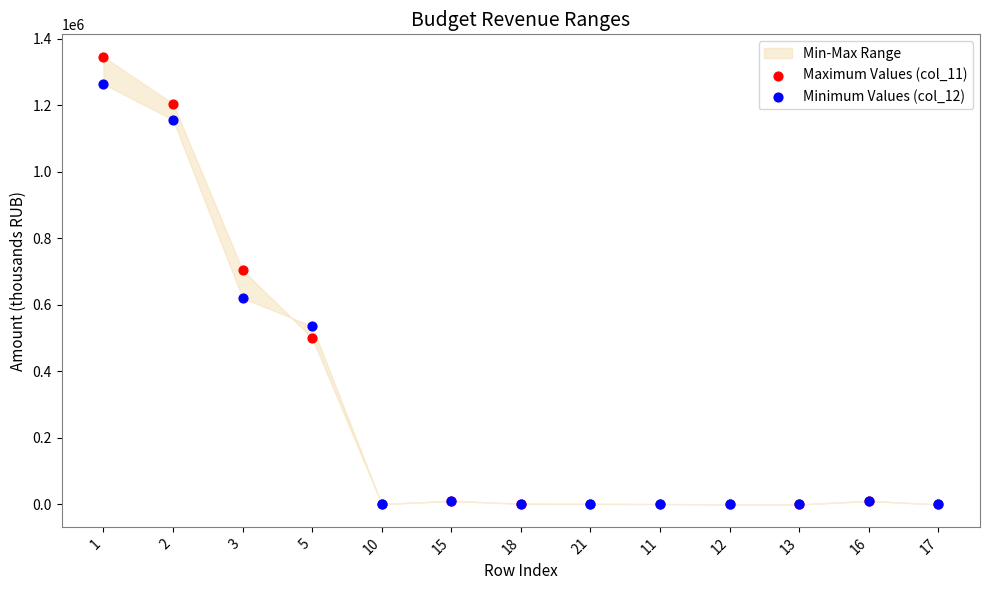

Across all series, what Y value is closest to 672772?

704627.2